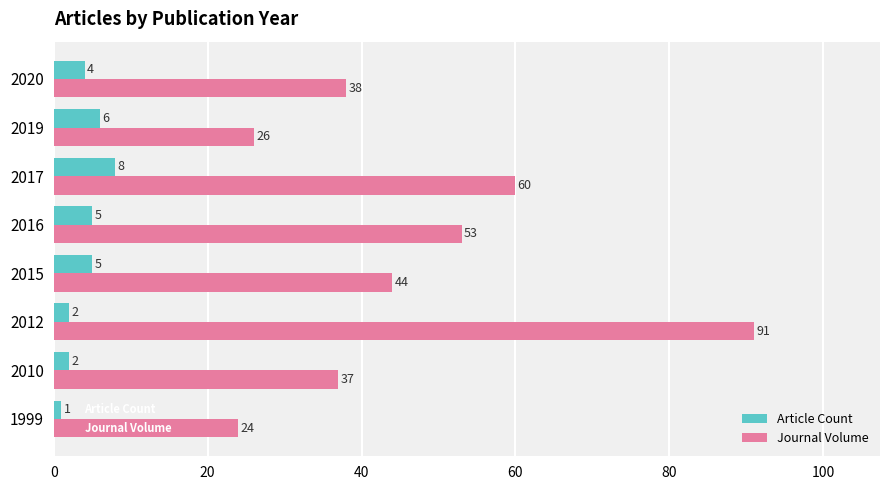

At 2019, list the series in order from largest to smallest.

Journal Volume, Article Count